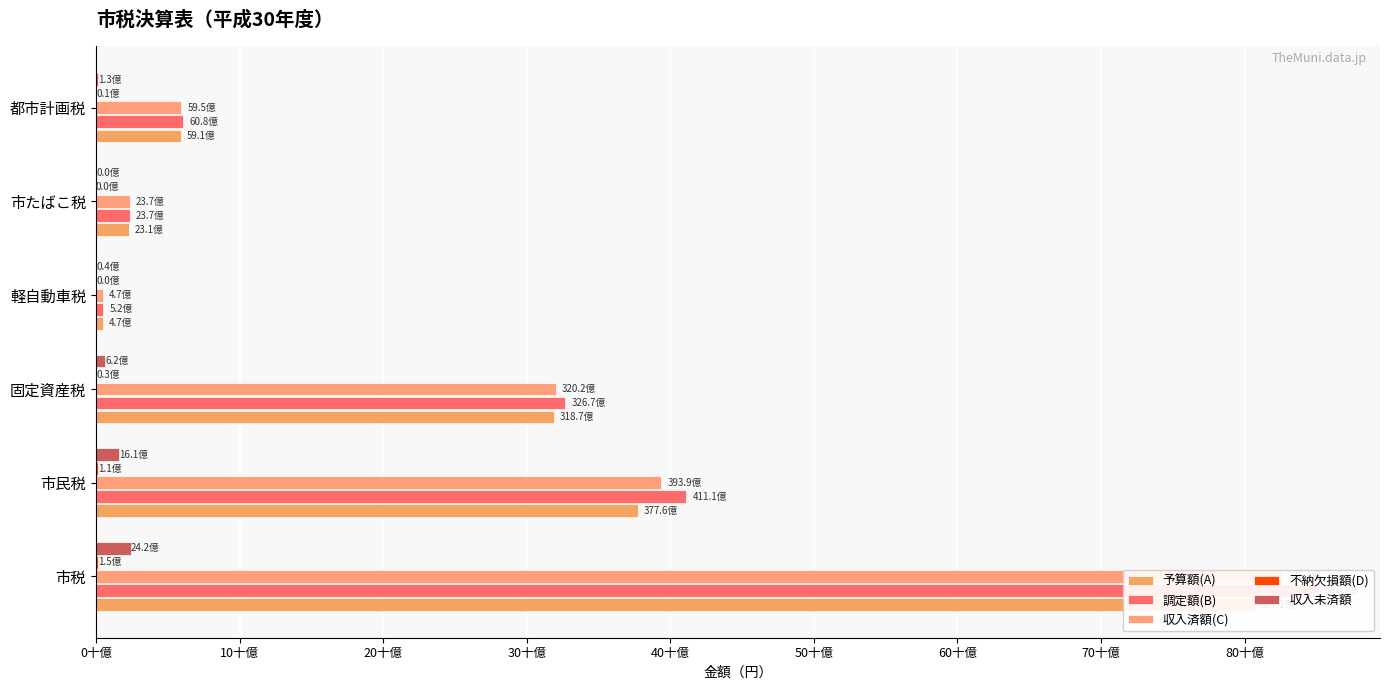

Is the value of 調定額(B) at 軽自動車税 greater than the value of 収入未済額 at 市民税?

No